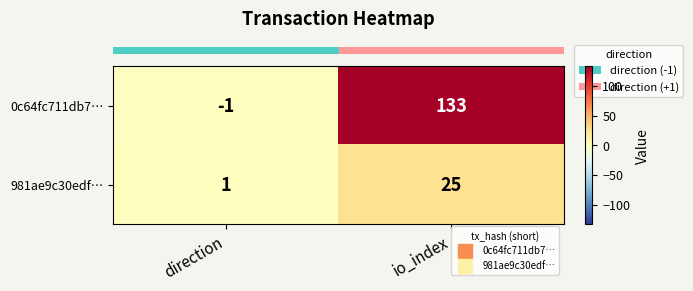

What is the total value across all series at io_index?

158